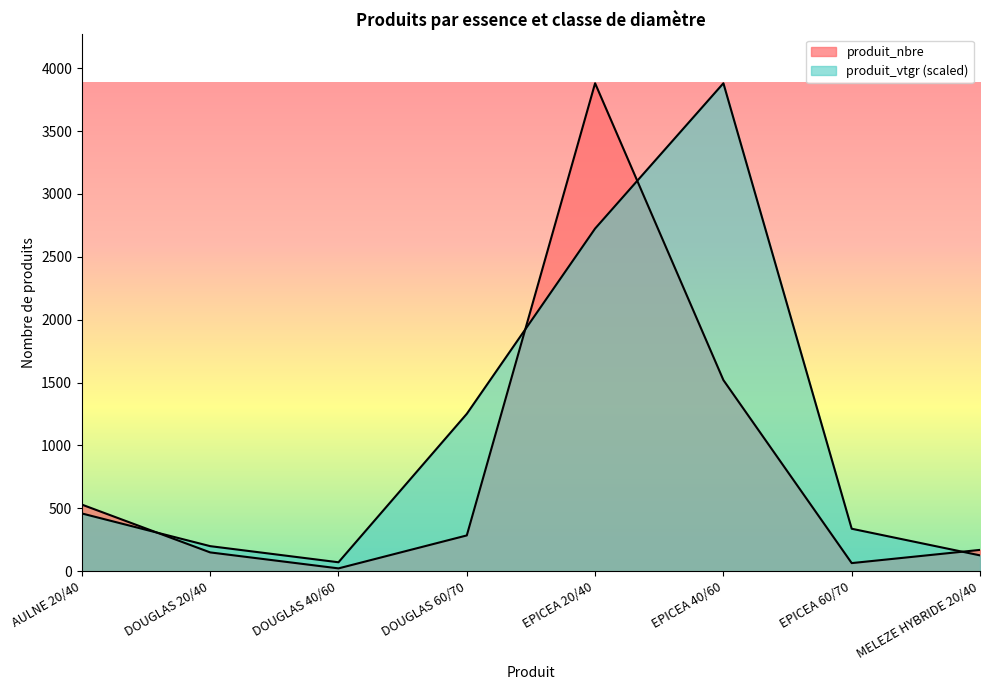

Which has a higher value, EPICEA 40/60 or DOUGLAS 20/40?

EPICEA 40/60